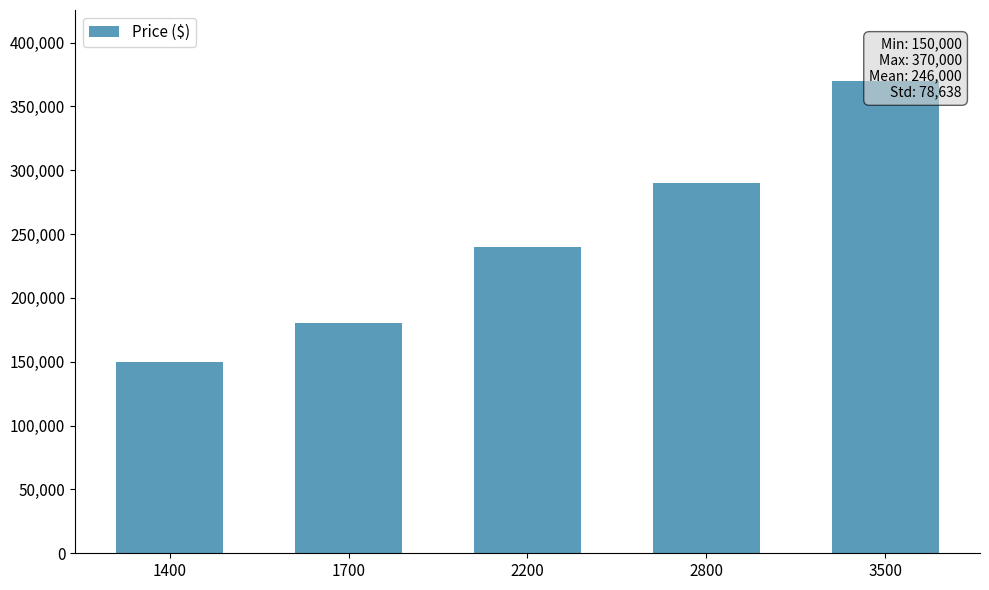

The chart shows a value of 370000 at 3500. True or false?

True